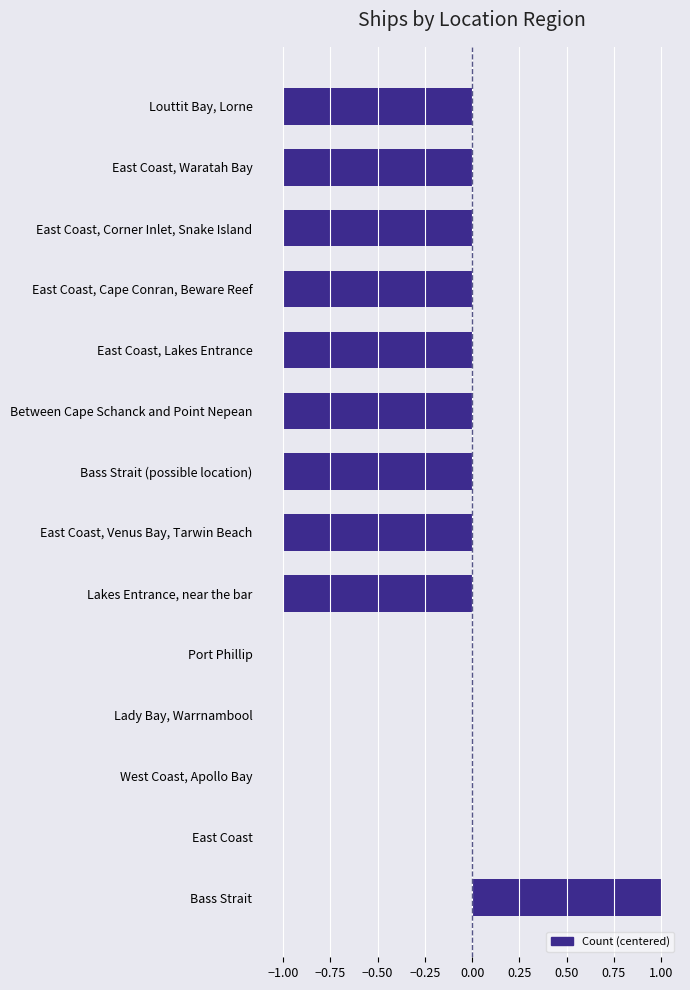

What is the sum of all values?

-8